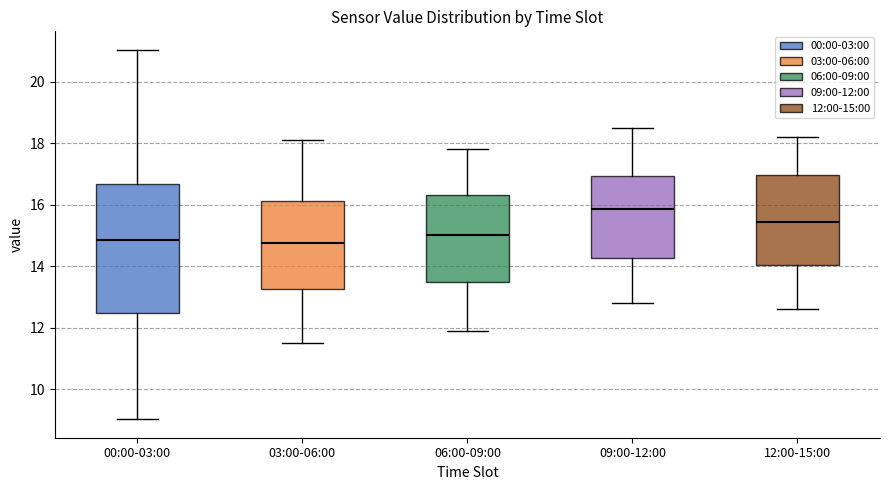

Where is the upper edge of the box for 12:00-15:00 on the y-axis? The values are not printed on the chart, so give them approximately, as read against the axis.

17.0